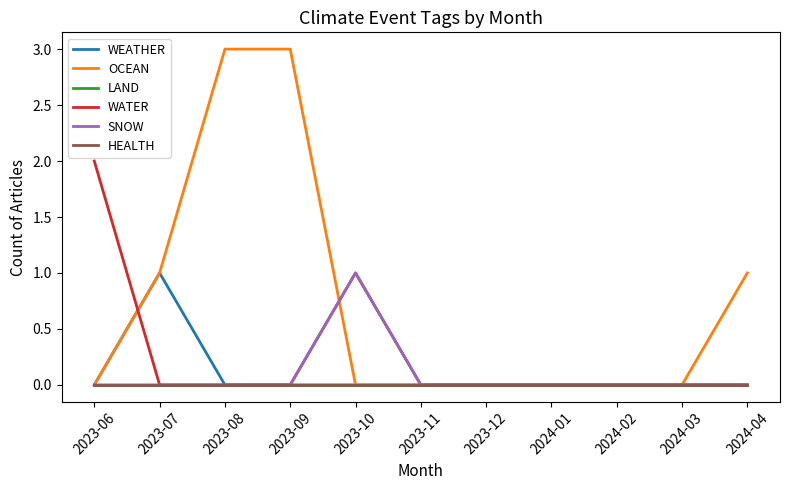

Does the chart have visible grid lines?

No